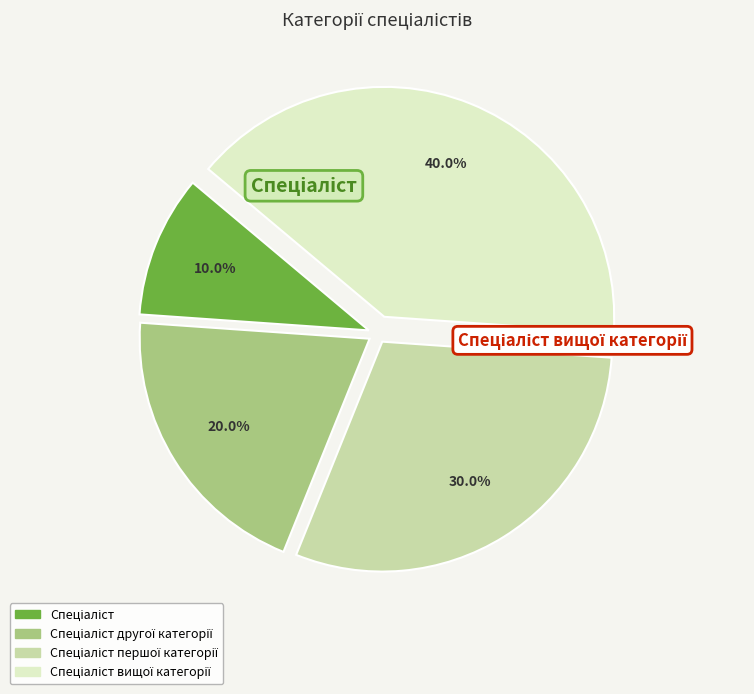

Does any single category account for the majority?

No